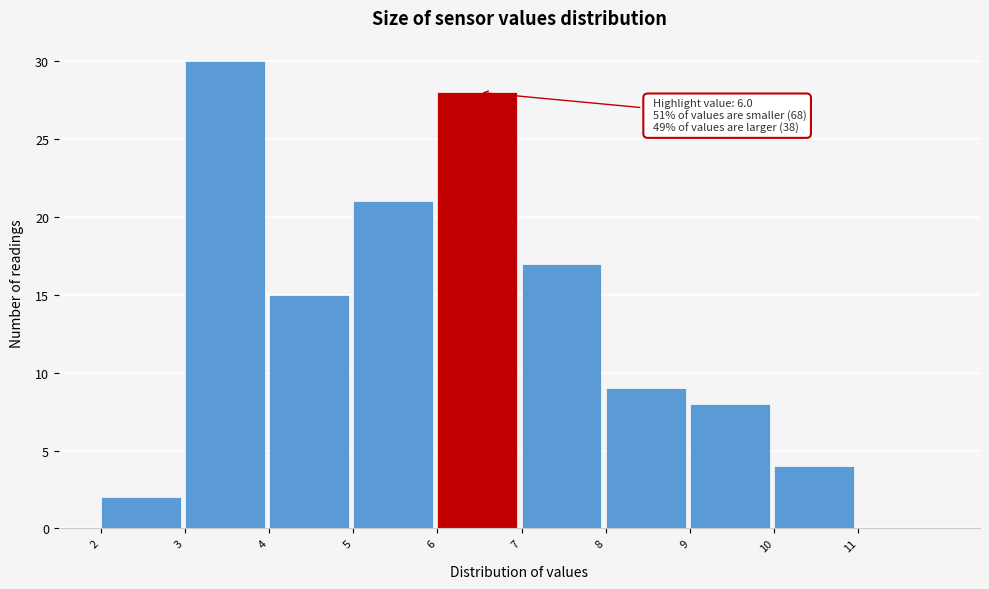

Which range on the x-axis has the tallest bar?

3 to 4